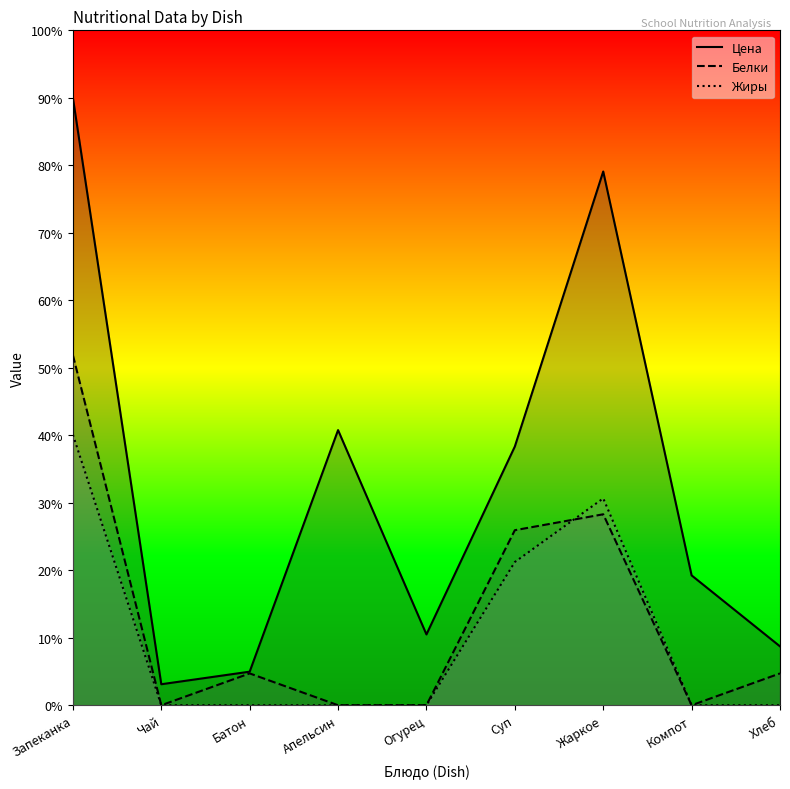

Is the value of Жиры at Апельсин greater than the value of Цена at Жаркое?

No